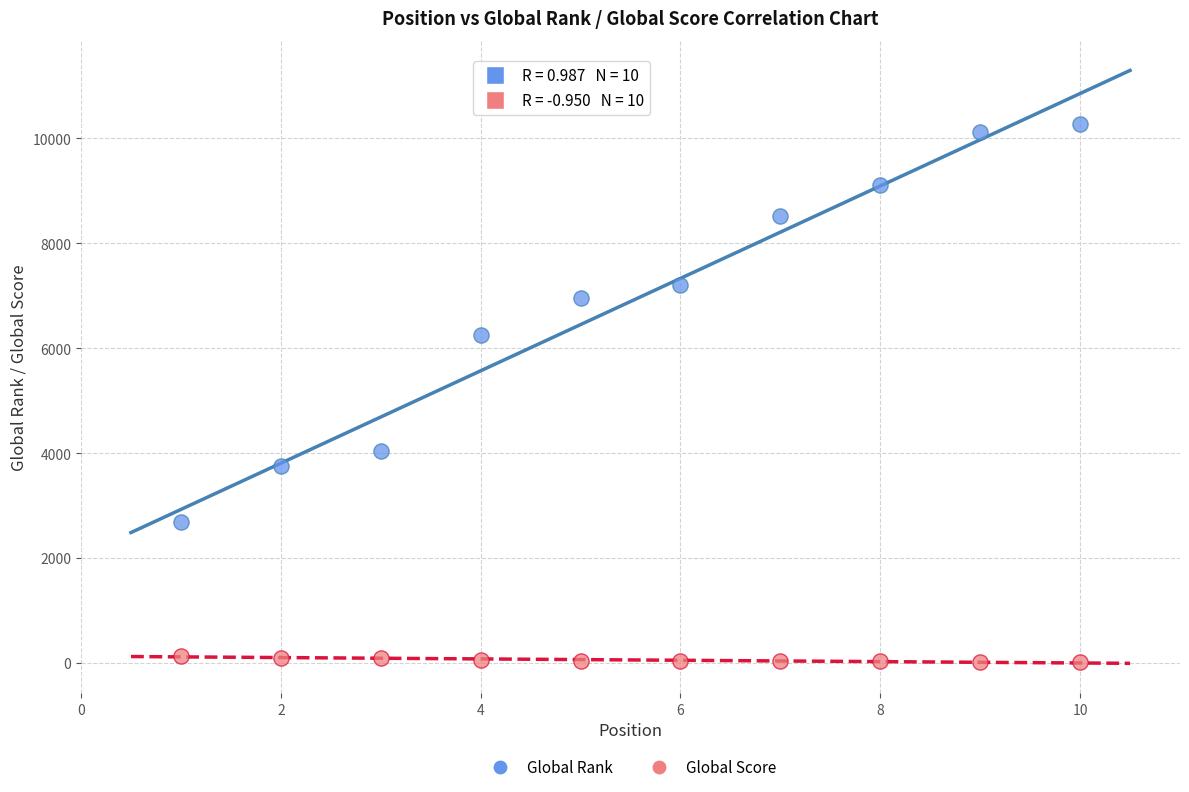

Which series has the widest spread of Y values?

Global Rank